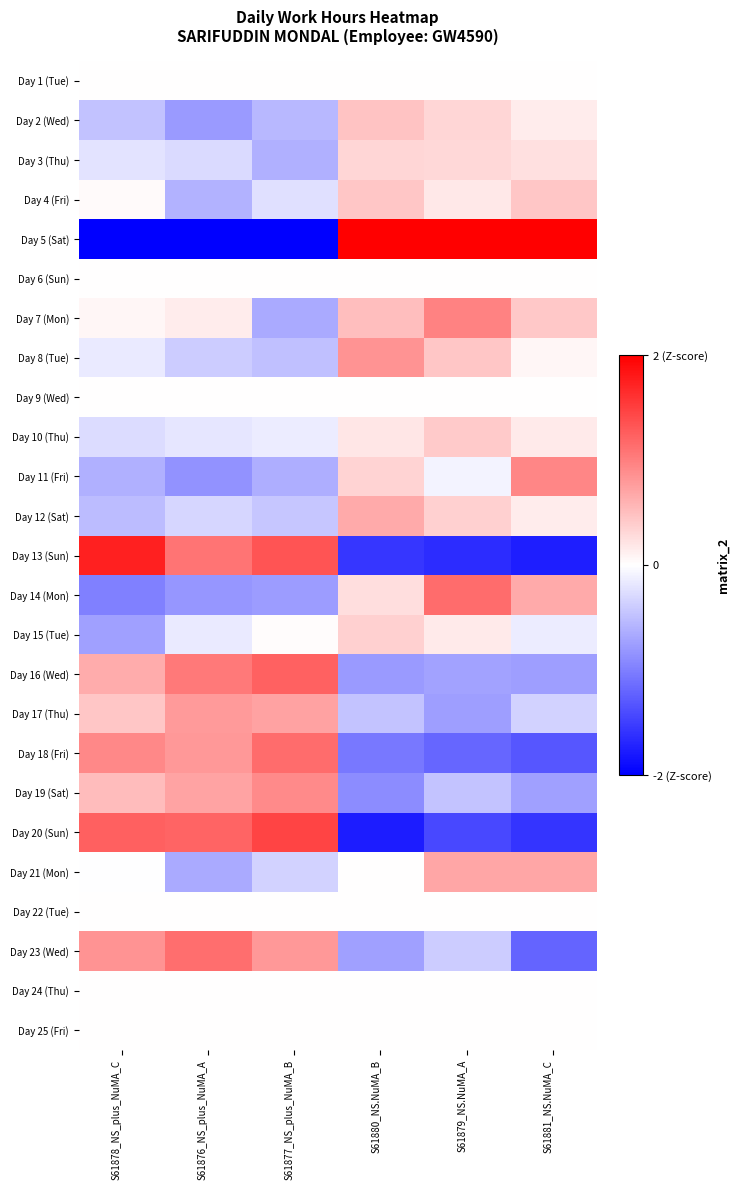

At which category is the sum across all series the highest?

S61879_NS.NuMA_A